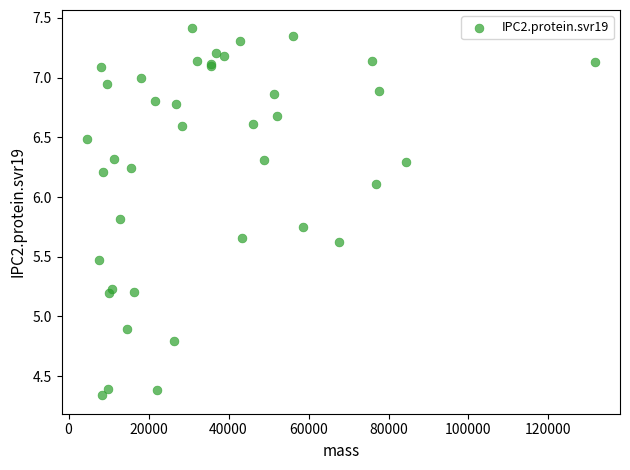

What Y value in the scatter plot is closest to 5?

4.9